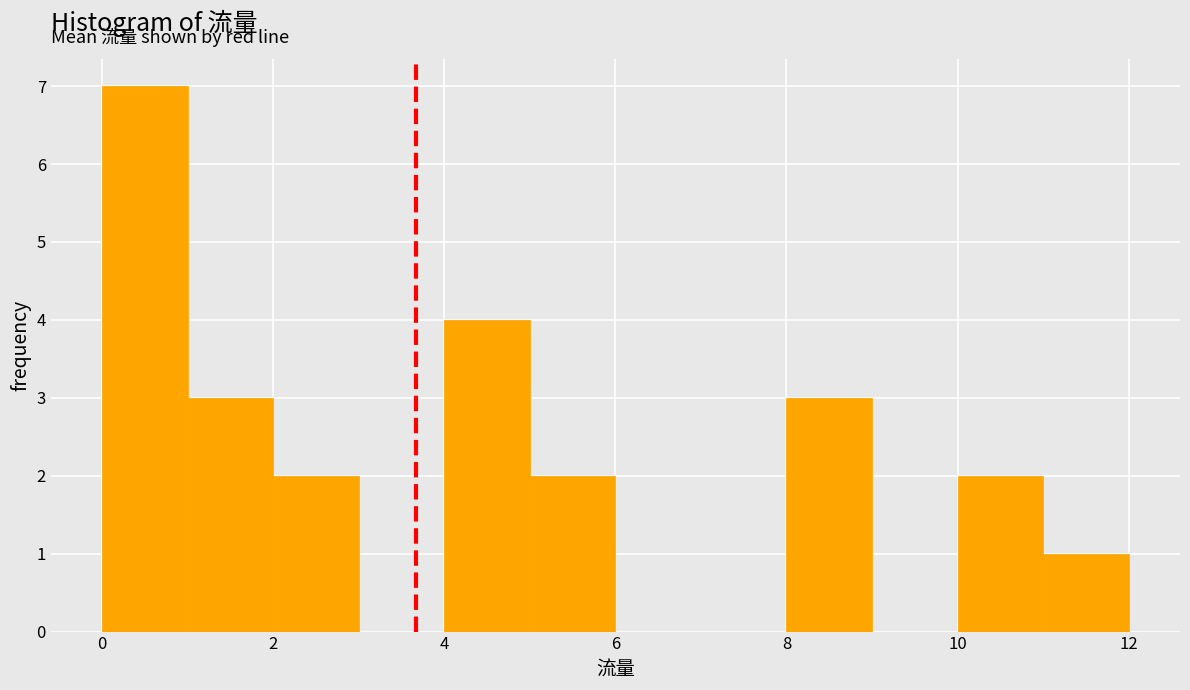

Which range on the x-axis has the tallest bar?

0 to 1